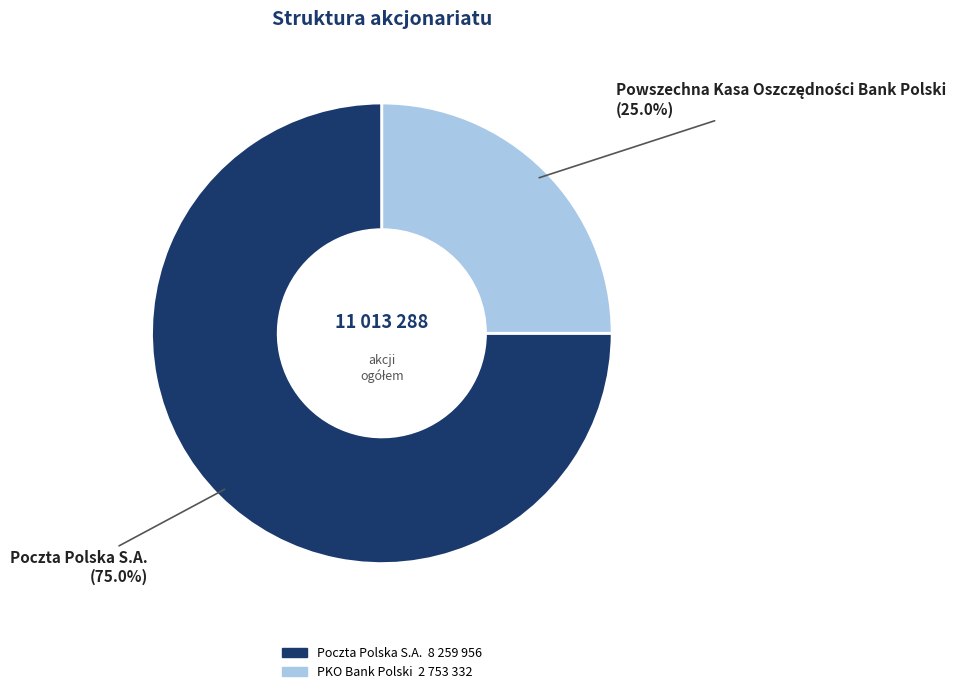

Is there any slice that represents more than half of the pie?

Yes